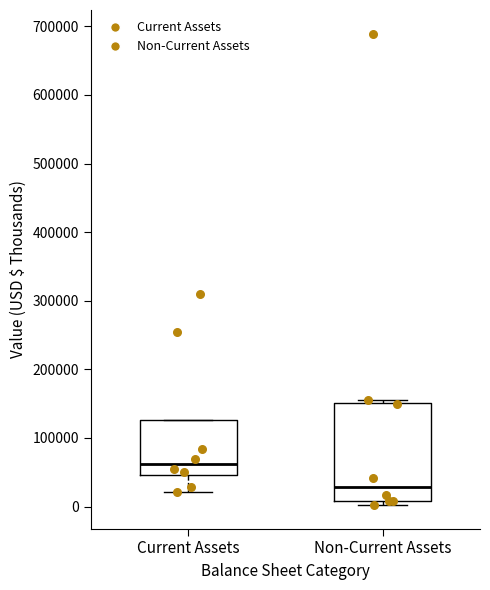

Where does the median line of the box for Non-Current Assets sit on the y-axis? The values are not printed on the chart, so give them approximately, as read against the axis.

30000